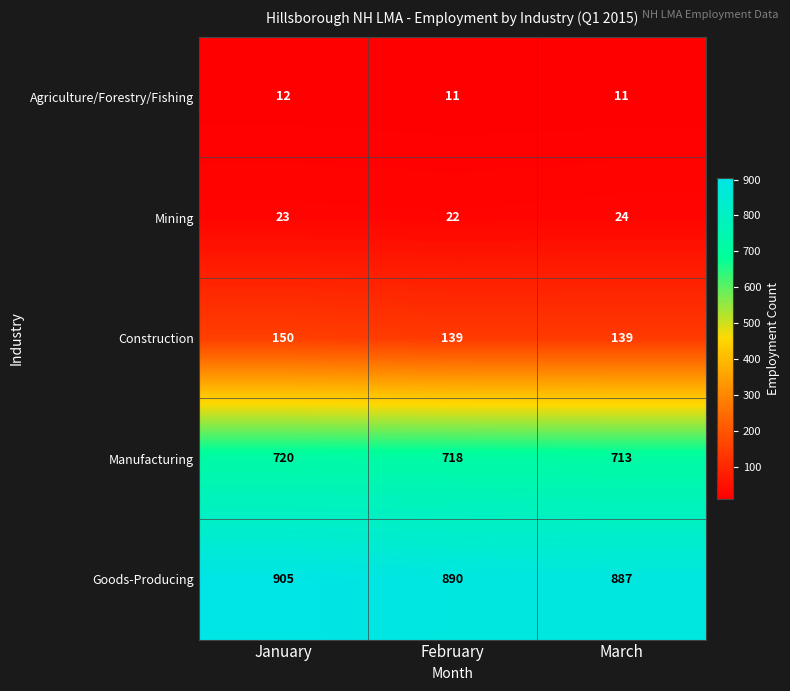

What is the smallest value displayed?

11